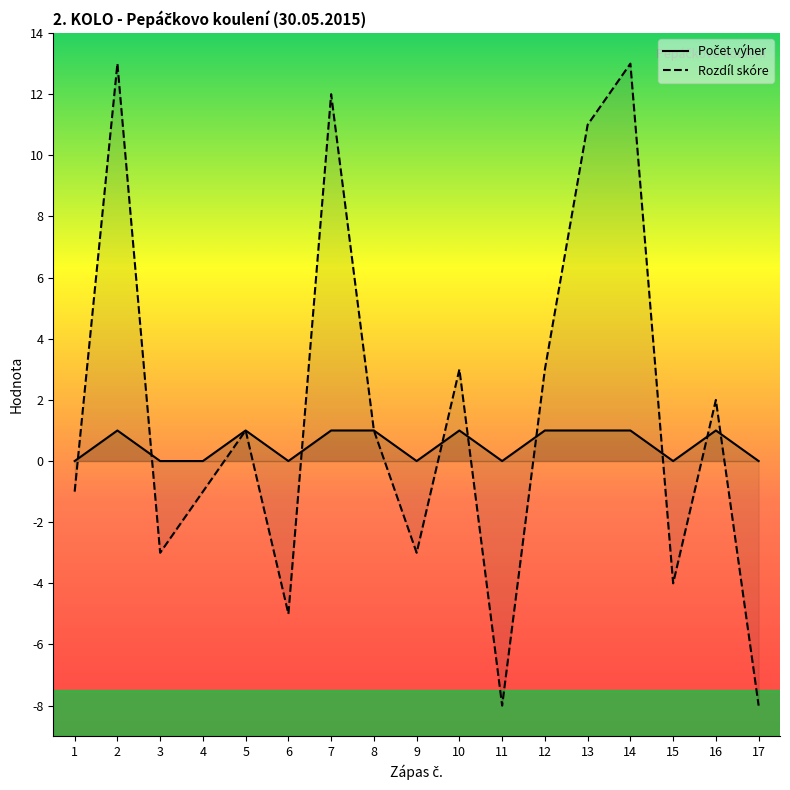

What is the sum of the Rozdíl skóre values at 15 and 9?

-7